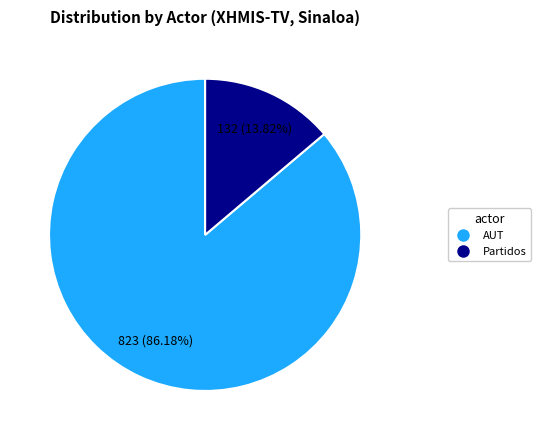

Is there any slice that represents more than half of the pie?

Yes